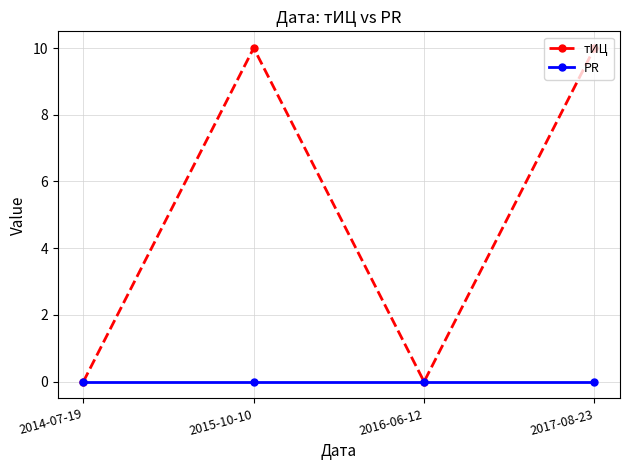

Reading left to right, what are all the values shown in this chart?

тИЦ: 0	10	0	10
PR: 0	0	0	0